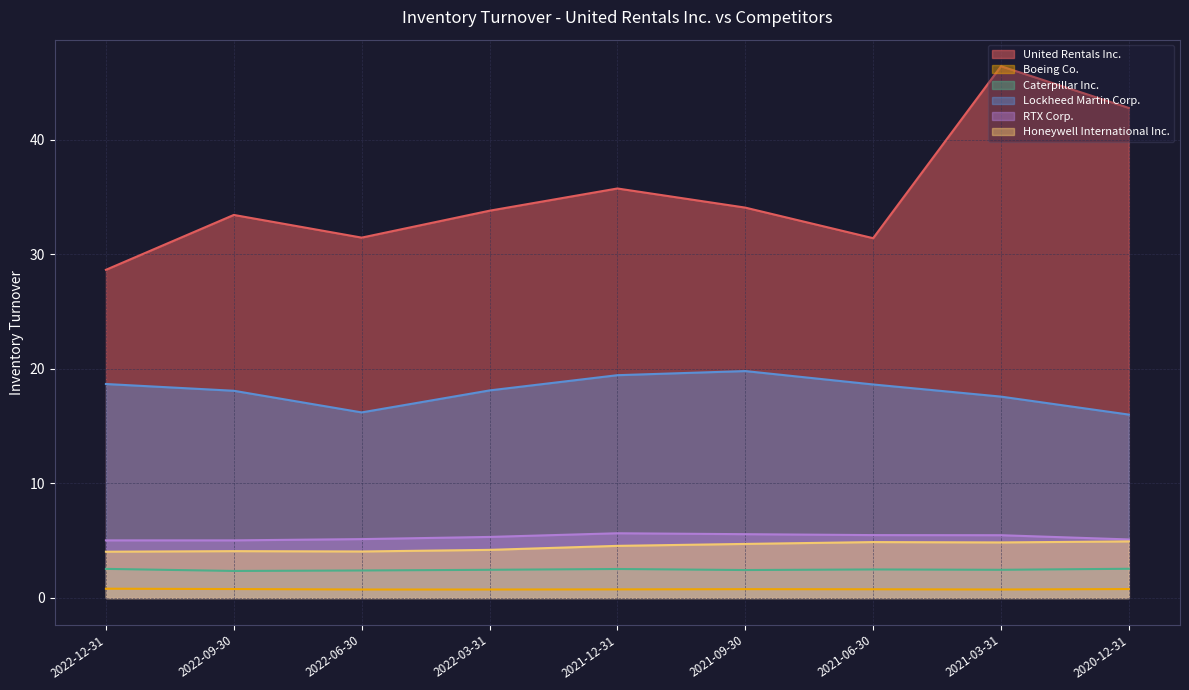

What is the label of the 9th point from the right?

2022-12-31